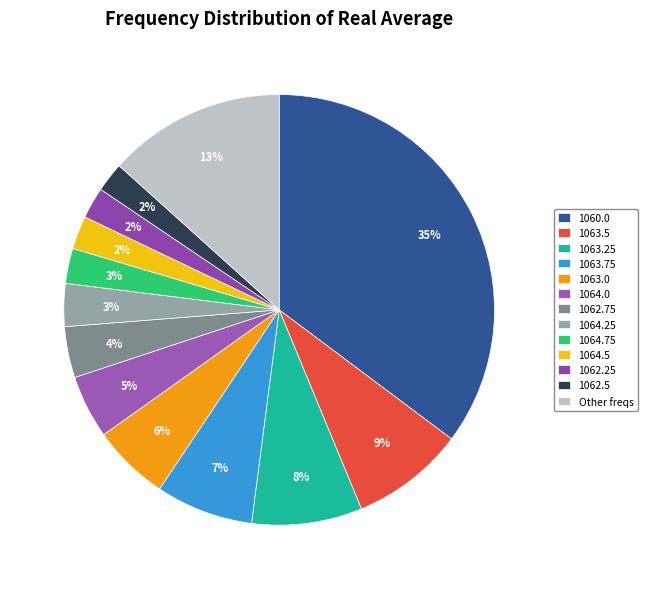

How many slices are in this pie chart?

13